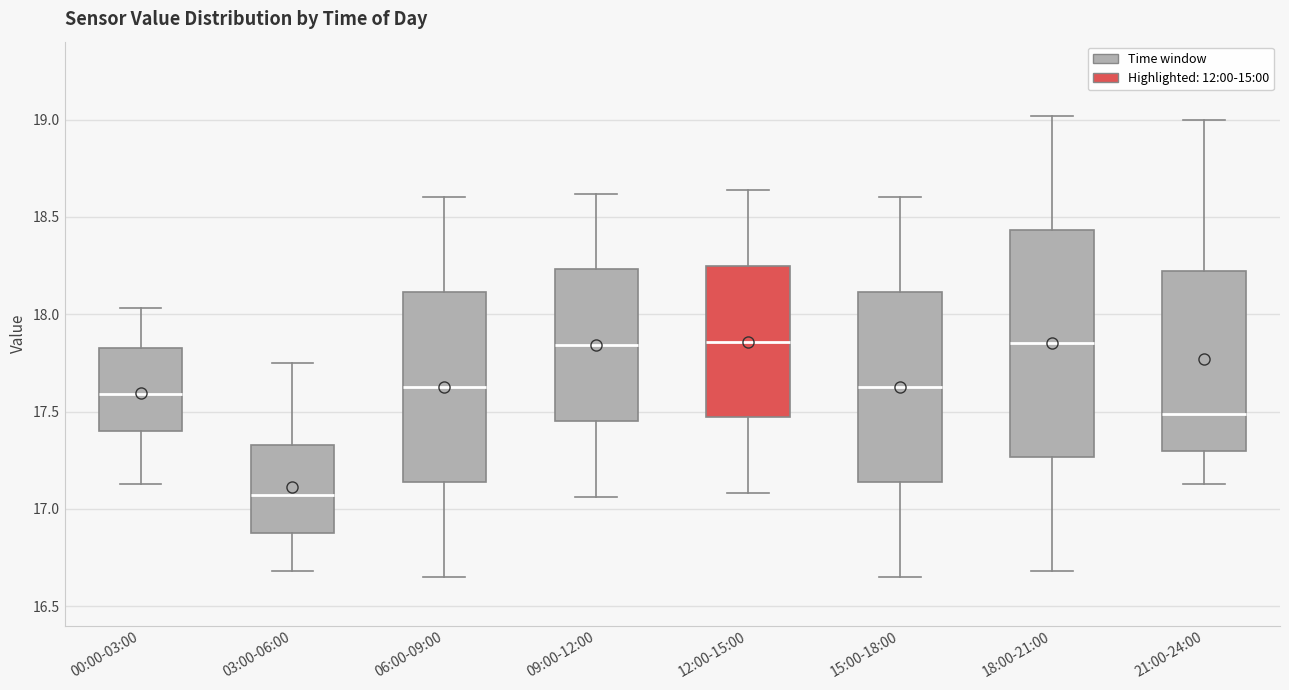

Which box has the lowest median line?

03:00-06:00